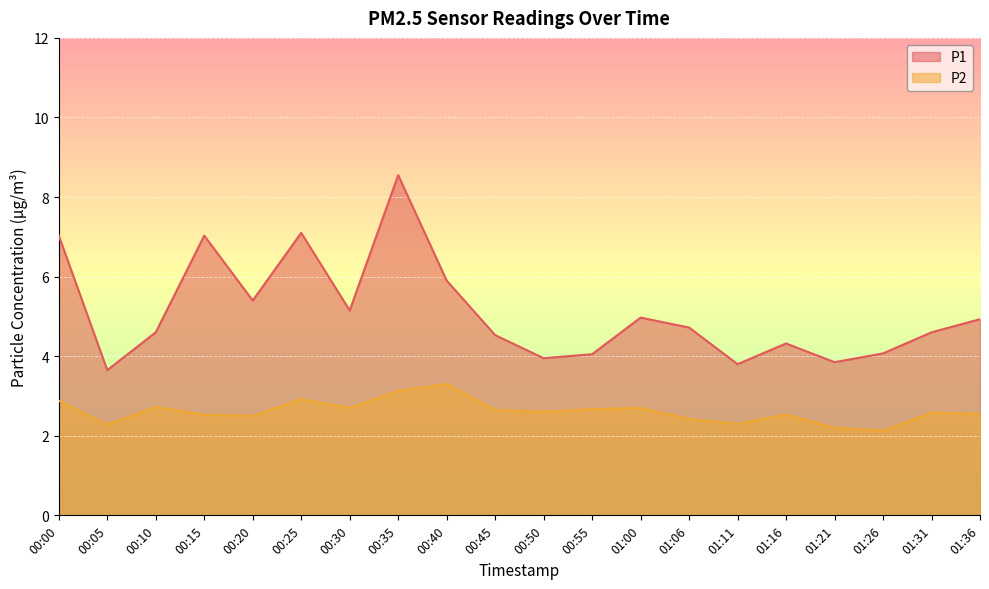

Is the value of P2 at 00:30 greater than the value of P1 at 00:45?

No